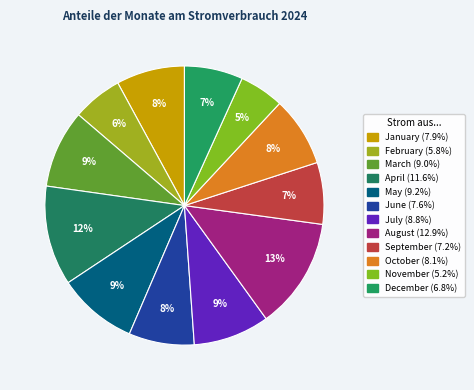

The January slice represents 16% of the pie. True or false?

False